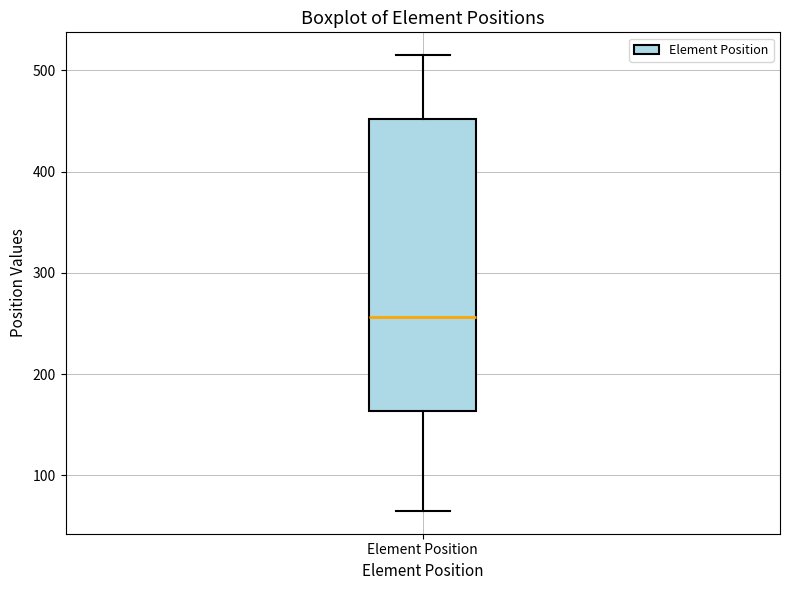

Read this box plot against the y-axis: the position of the median line, the range covered by the box, and the ends of both whiskers. The values are not printed on the chart, so give them approximately, as read against the axis.

median 260, box 160 to 450, whiskers 70 to 520